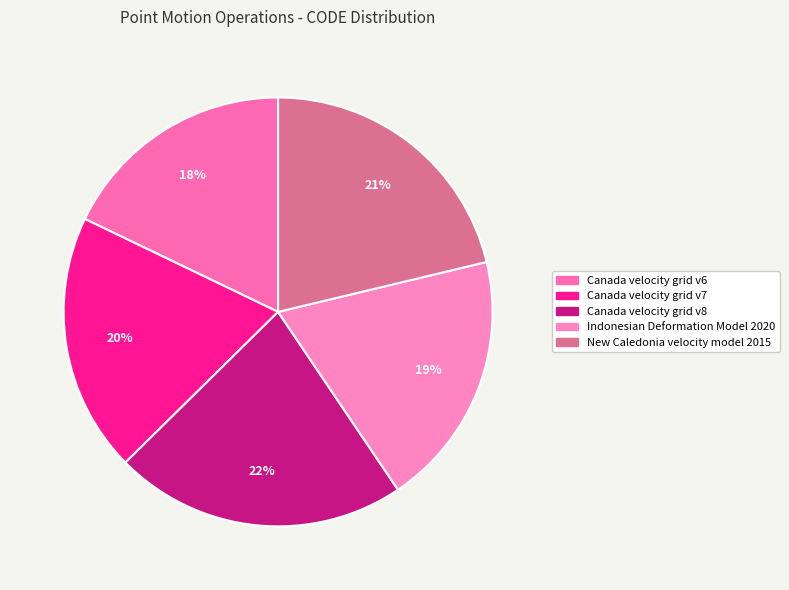

How many slices are in this pie chart?

5